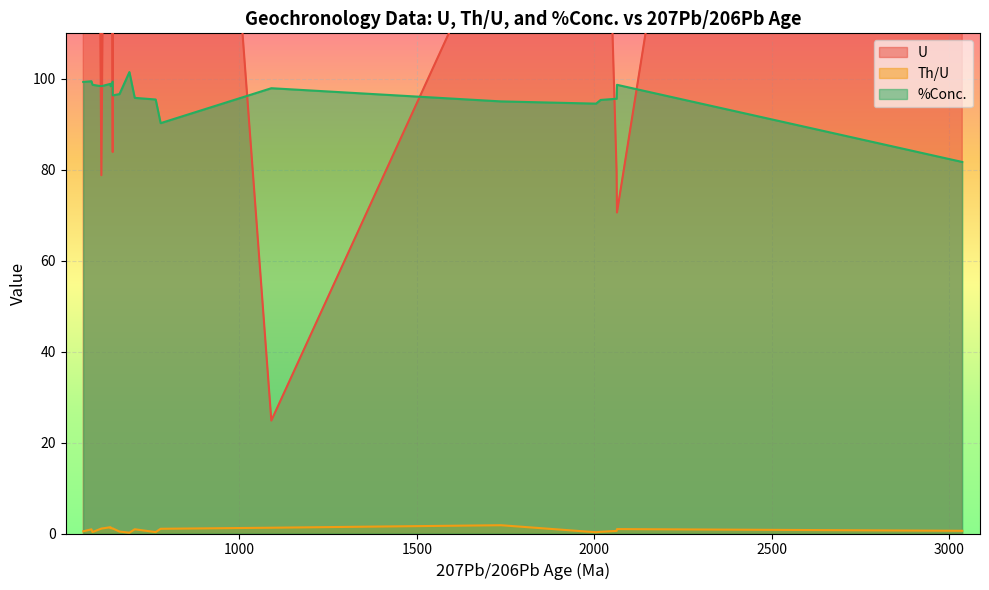

Which label corresponds to the largest value in the chart?

3037